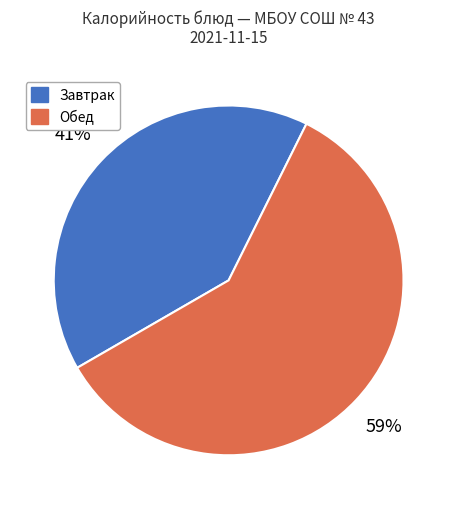

Is there any slice that represents more than half of the pie?

Yes